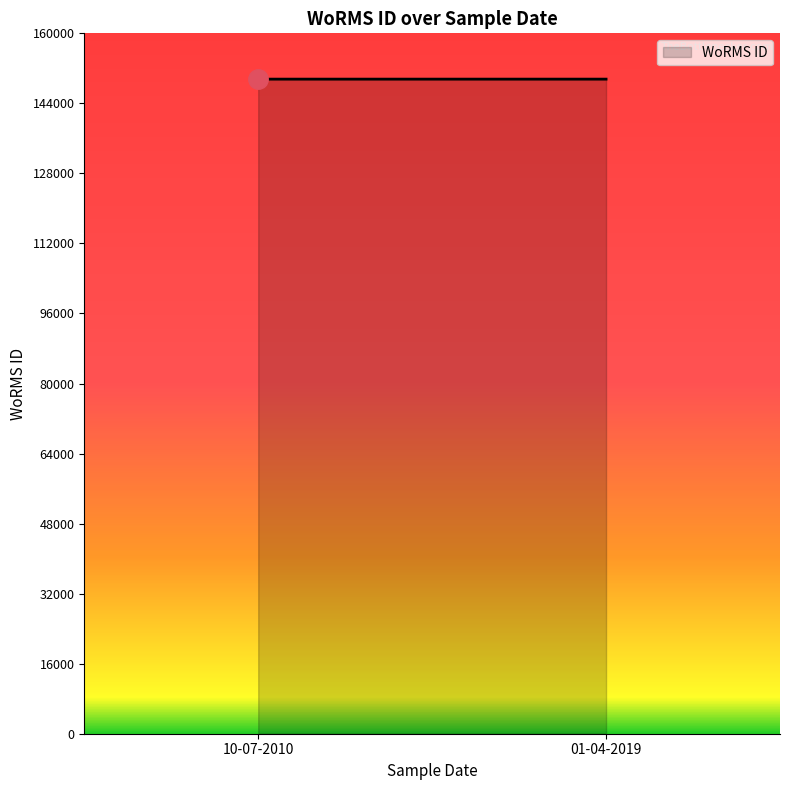

How many values are between 149537 and 149538?

2